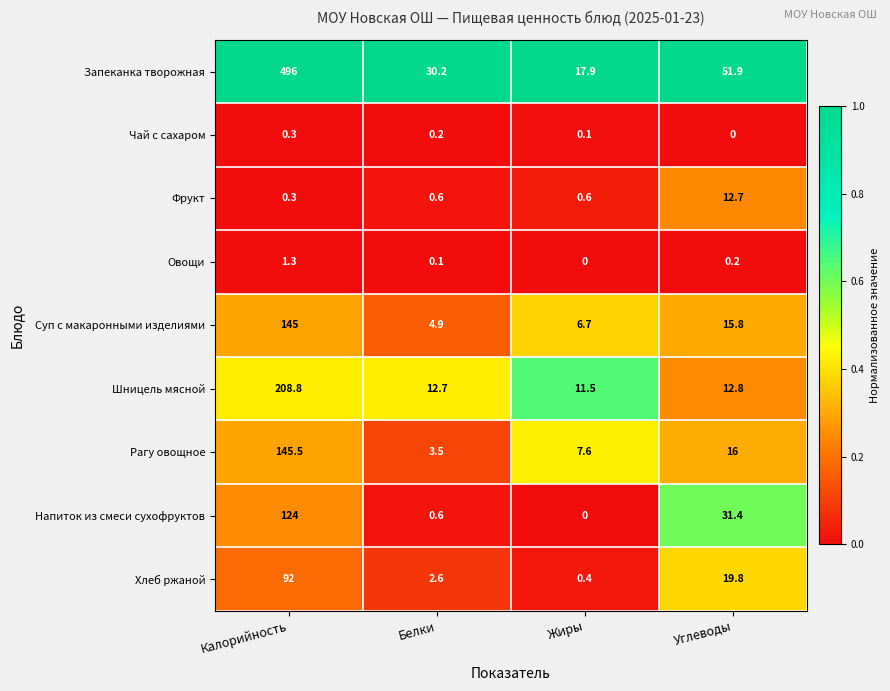

Is it true that Напиток из смеси сухофруктов equals 0.0 at Жиры?

True